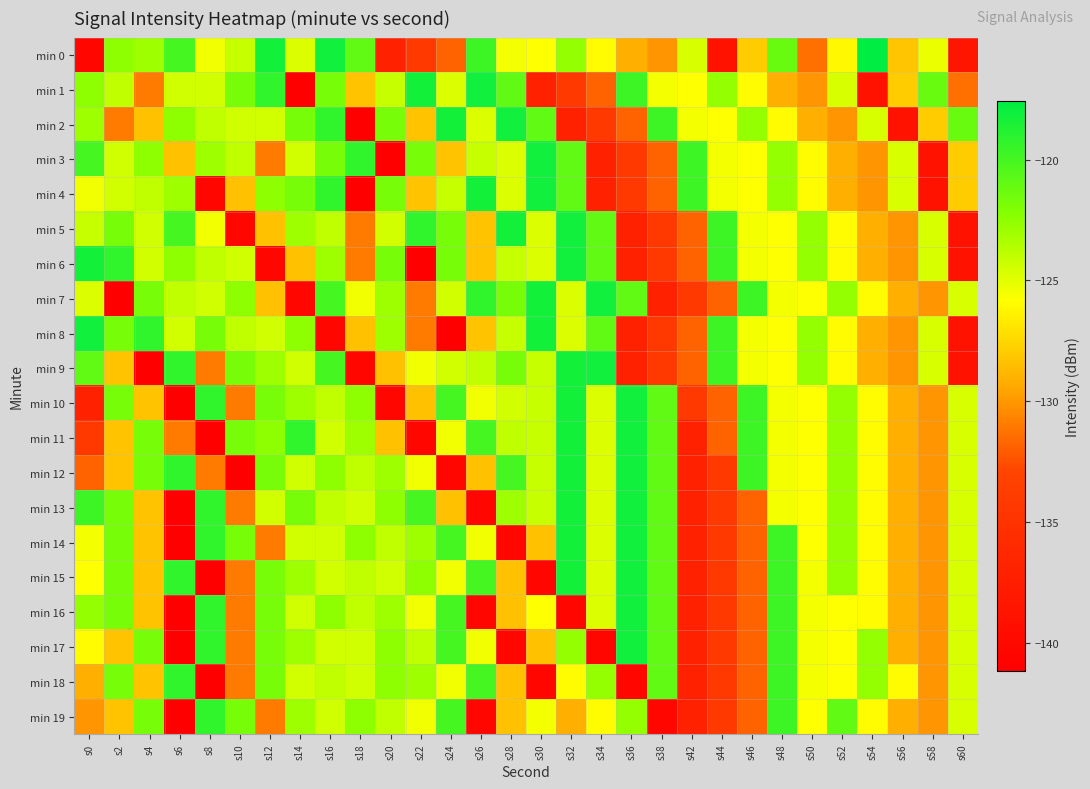

Between s42 and s52, which is larger?

s42